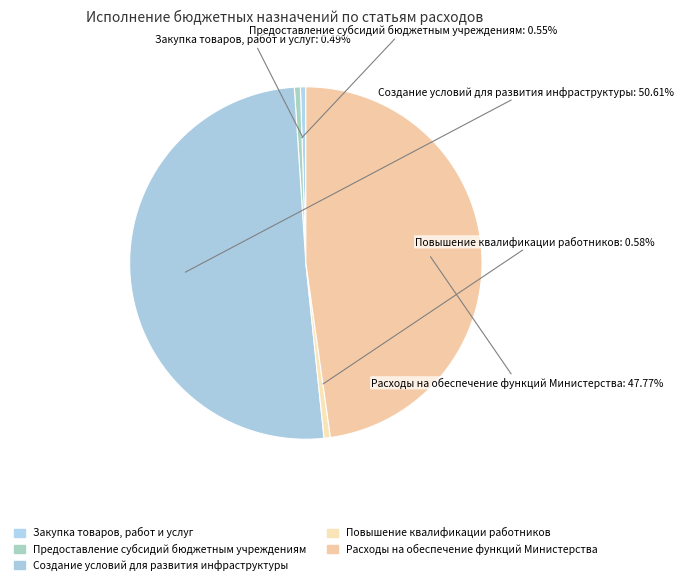

How many segments does this pie chart have?

5